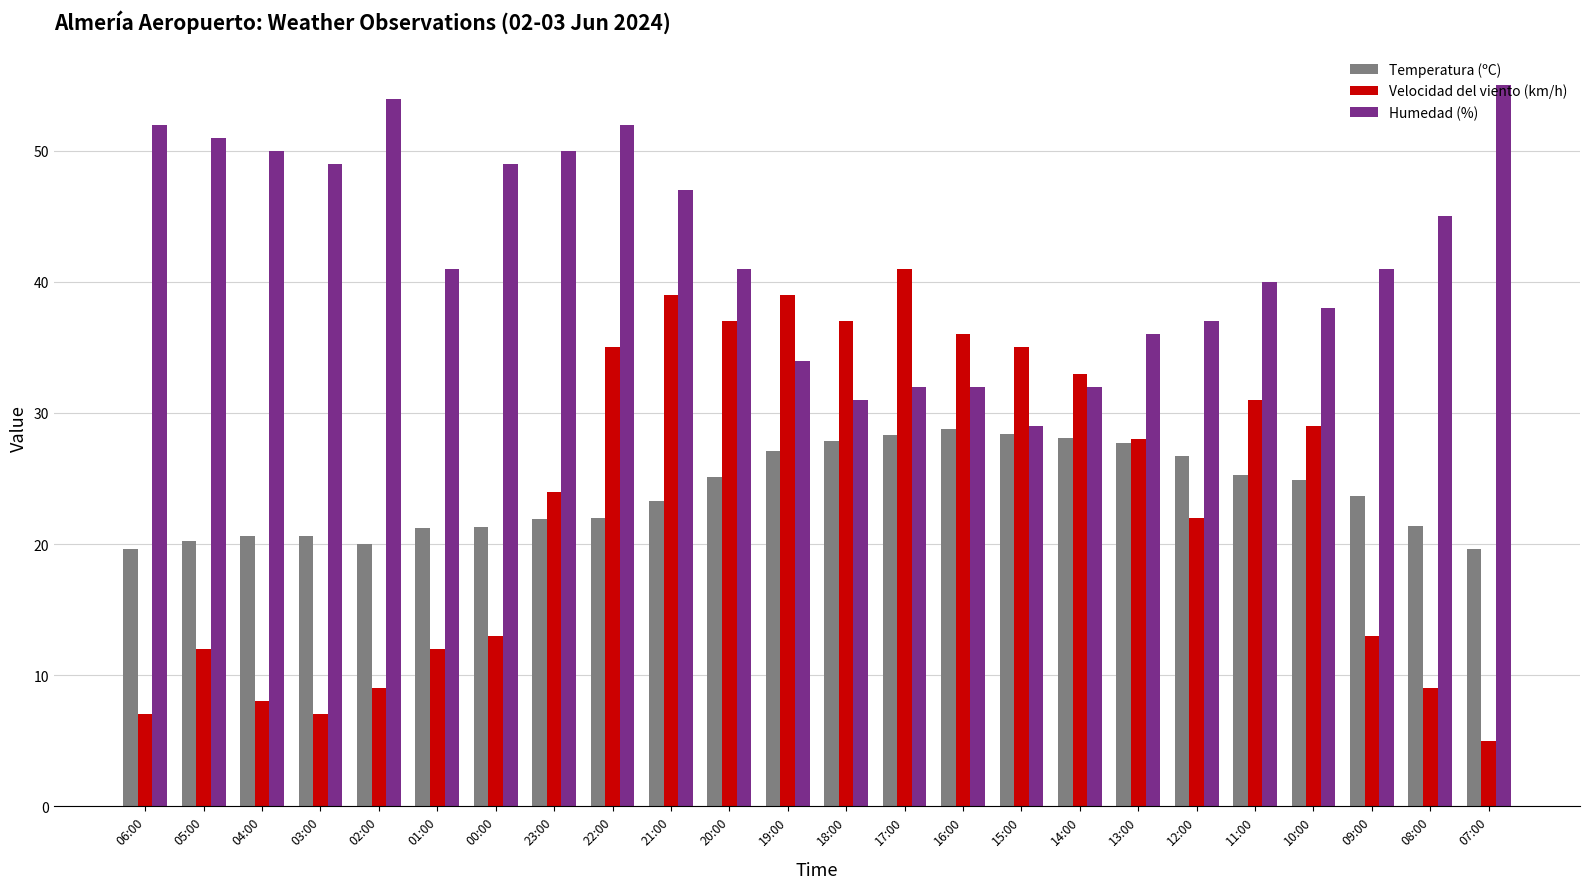

What is the value of the Velocidad del viento (km/h) bar at the 5th from the left?

9.0